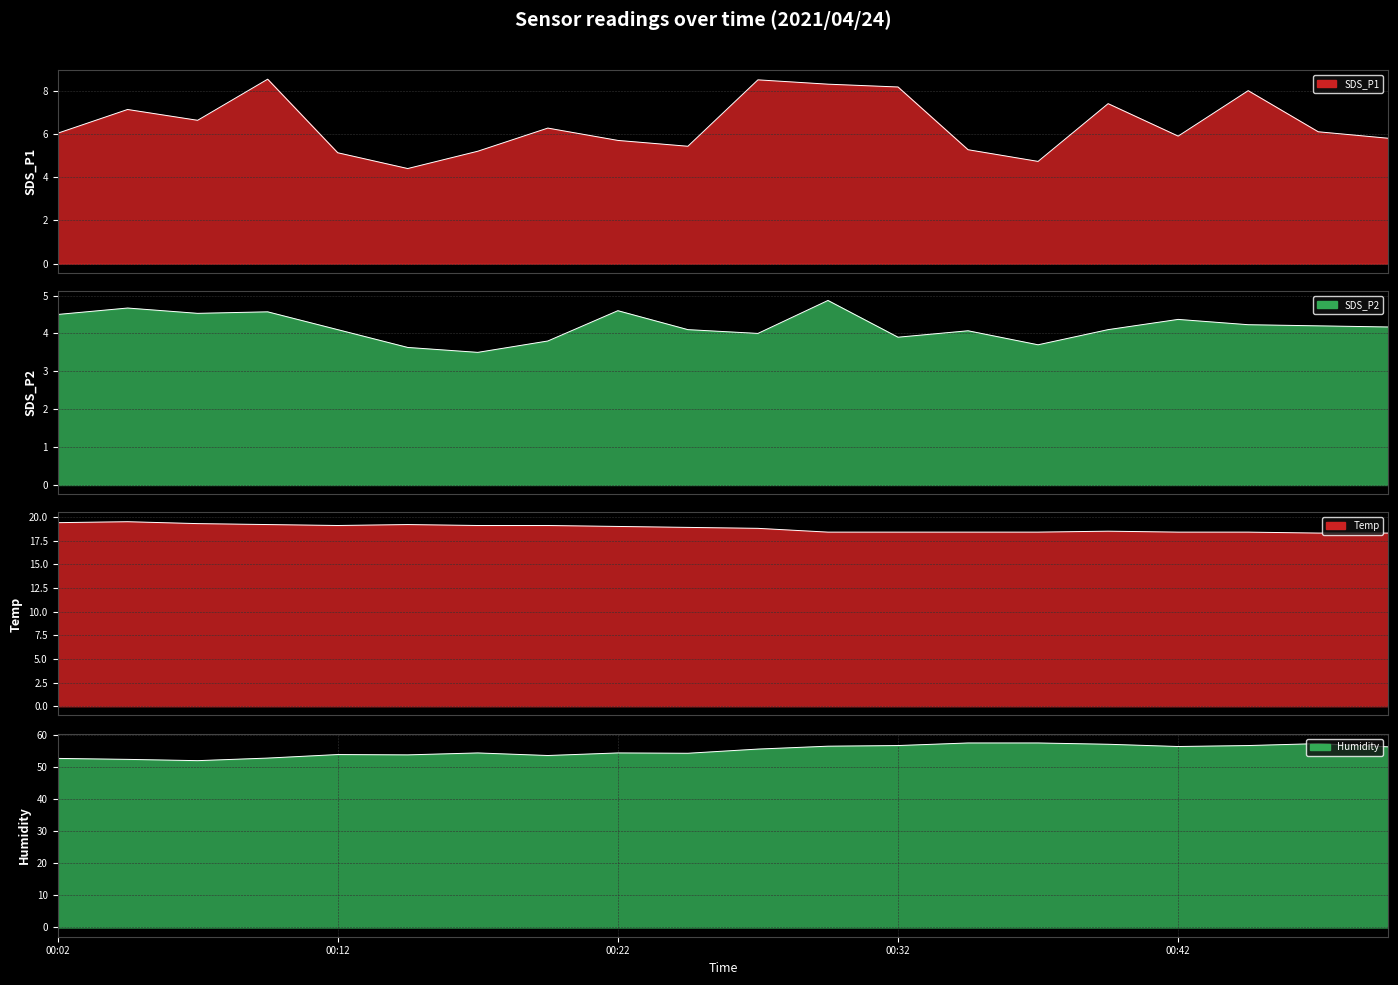

True or false: Temp and Humidity intersect in this chart.

False